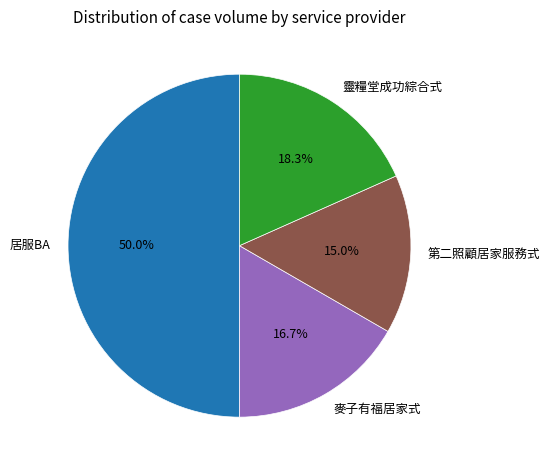

Between 第二照顧居家服務式 and 麥子有福居家式, which is larger?

麥子有福居家式